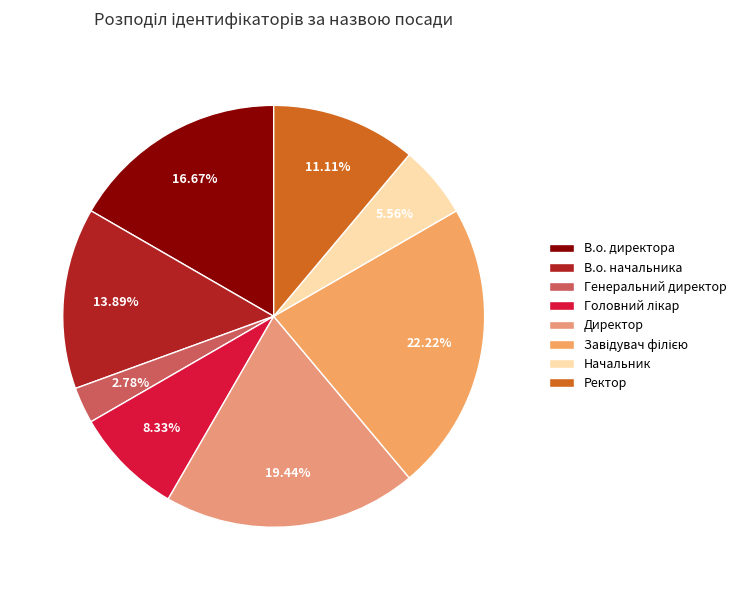

What is the ratio of the value at Генеральний директор to the value at Директор?

0.1